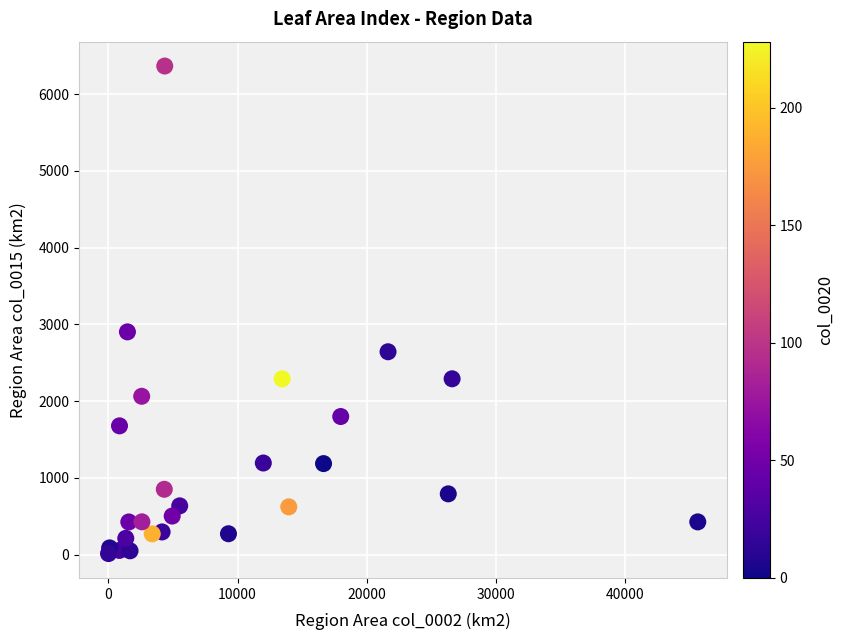

What Y value in the scatter plot is closest to 3189?

2902.5